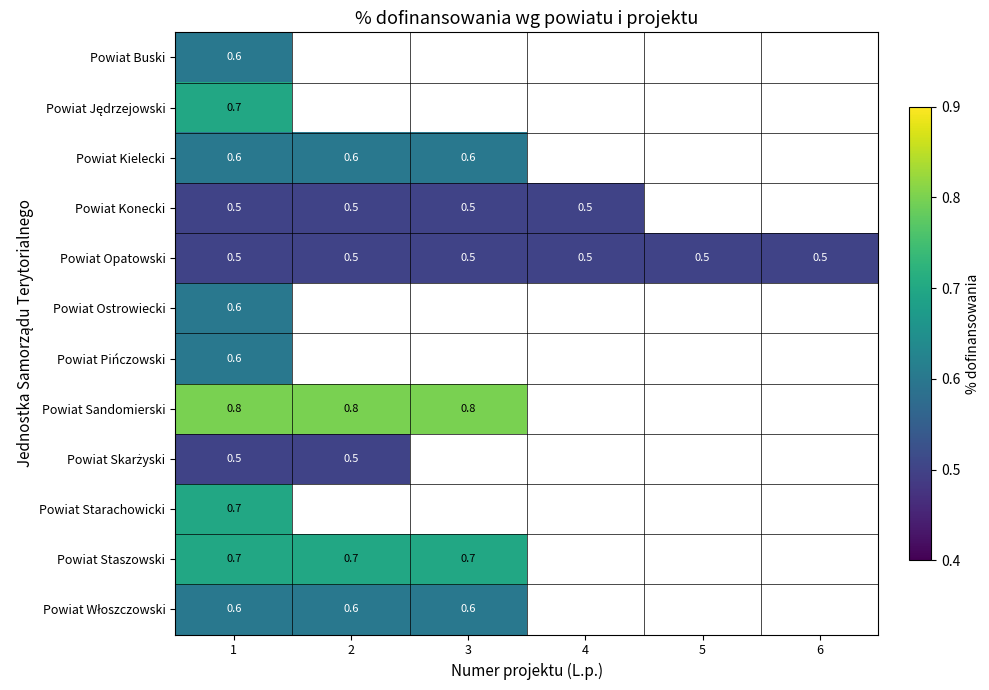

The Powiat Staszowski series shows 0.3 at 1. True or false?

False